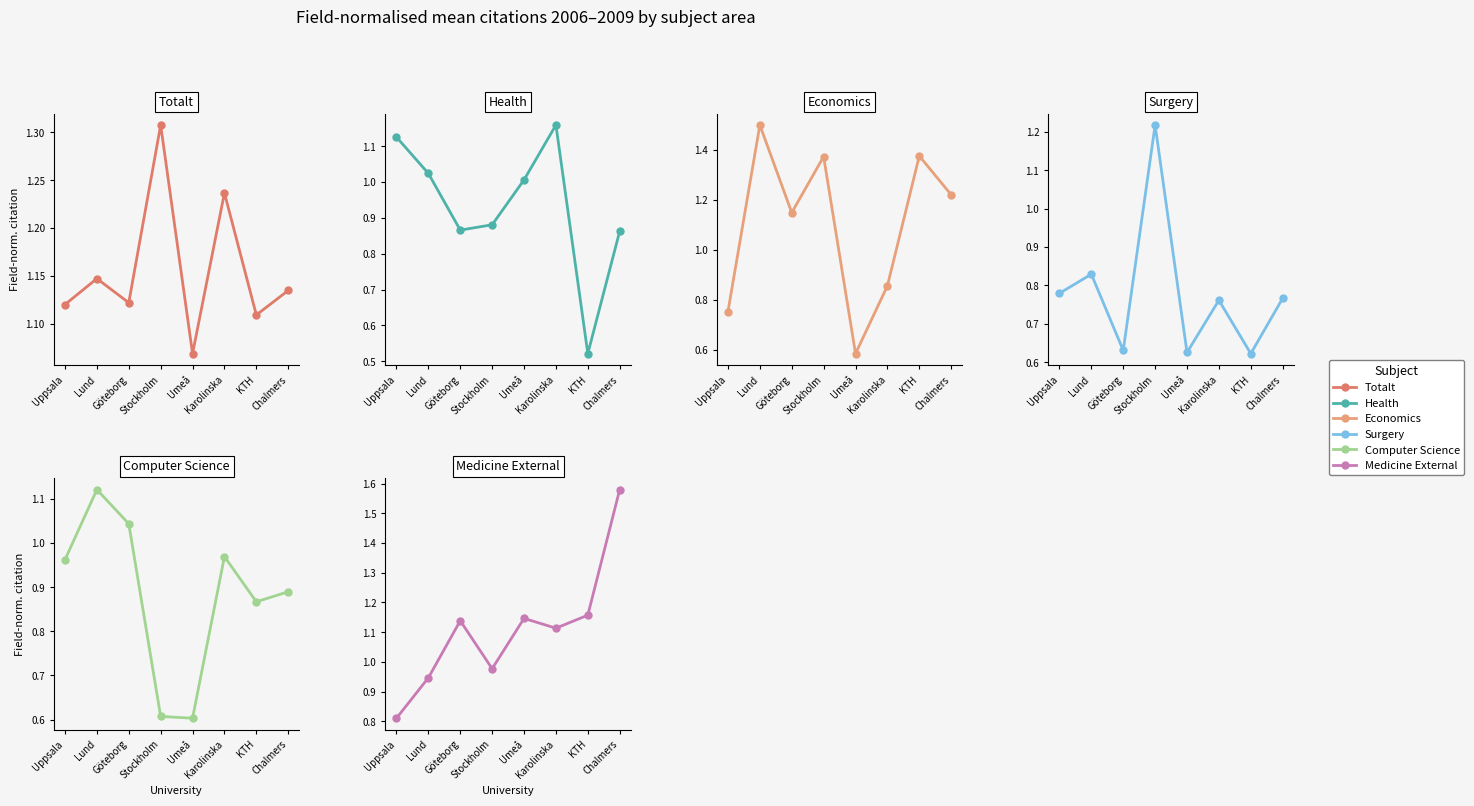

Rank the categories by Medicine External value from lowest to highest.

Uppsala, Lund, Stockholm, Karolinska, Göteborg, Umeå, KTH, Chalmers